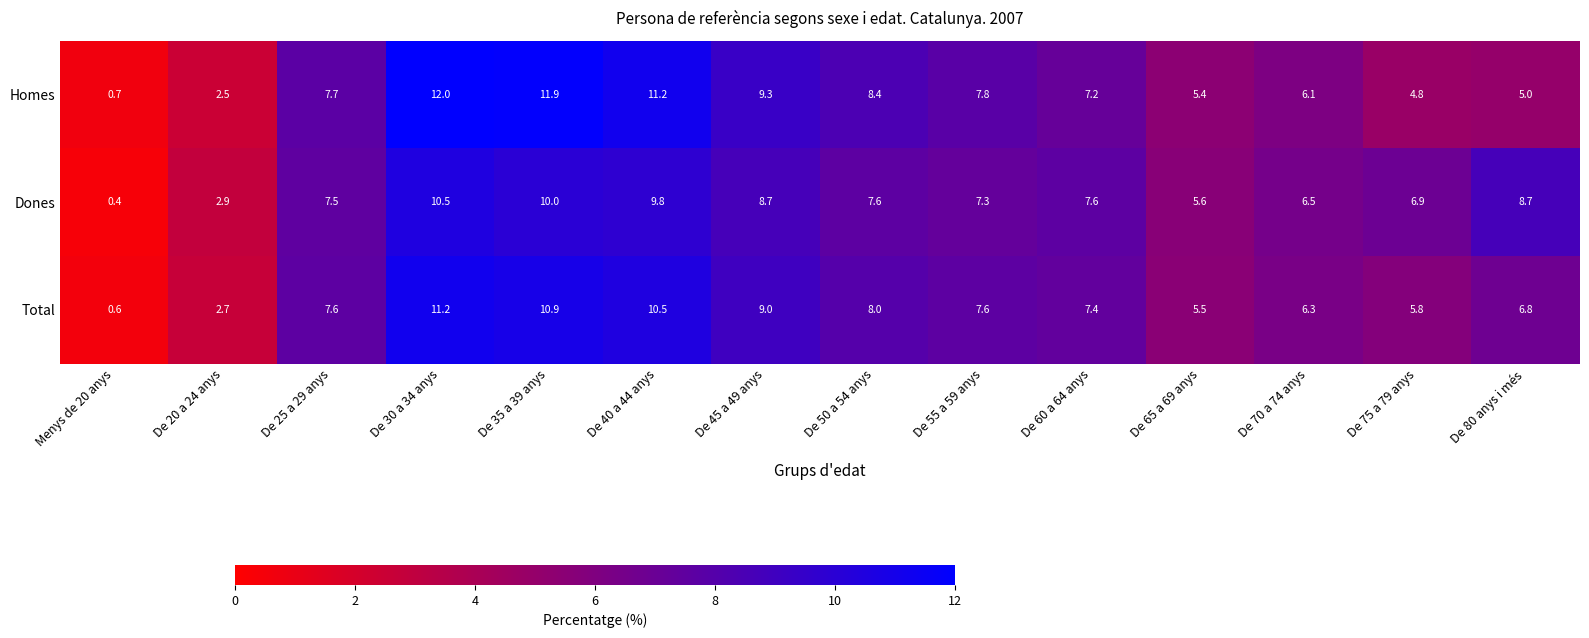

What is the difference between the highest and lowest values at De 35 a 39 anys?

1.9